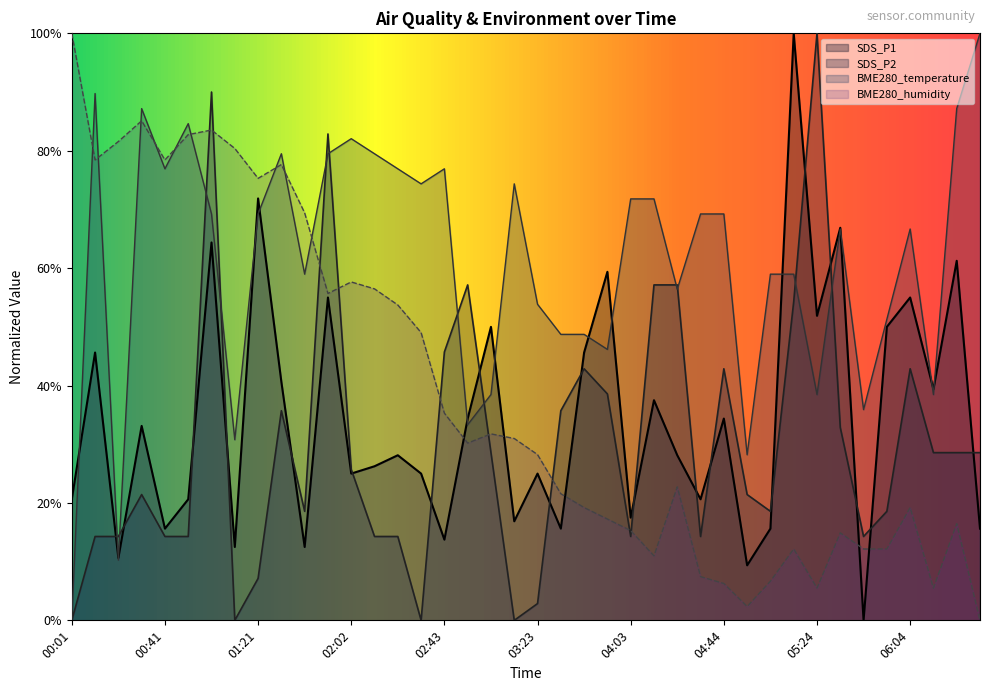

What value does the SDS_P1 series have at 02:02?

25.0